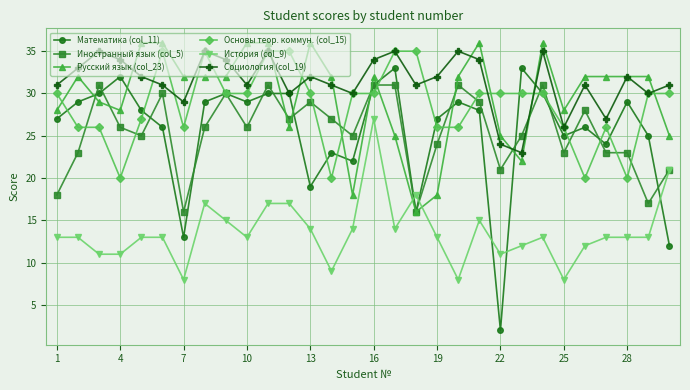

True or false: Русский язык (col_23) has more than 0 interior local peaks.

True